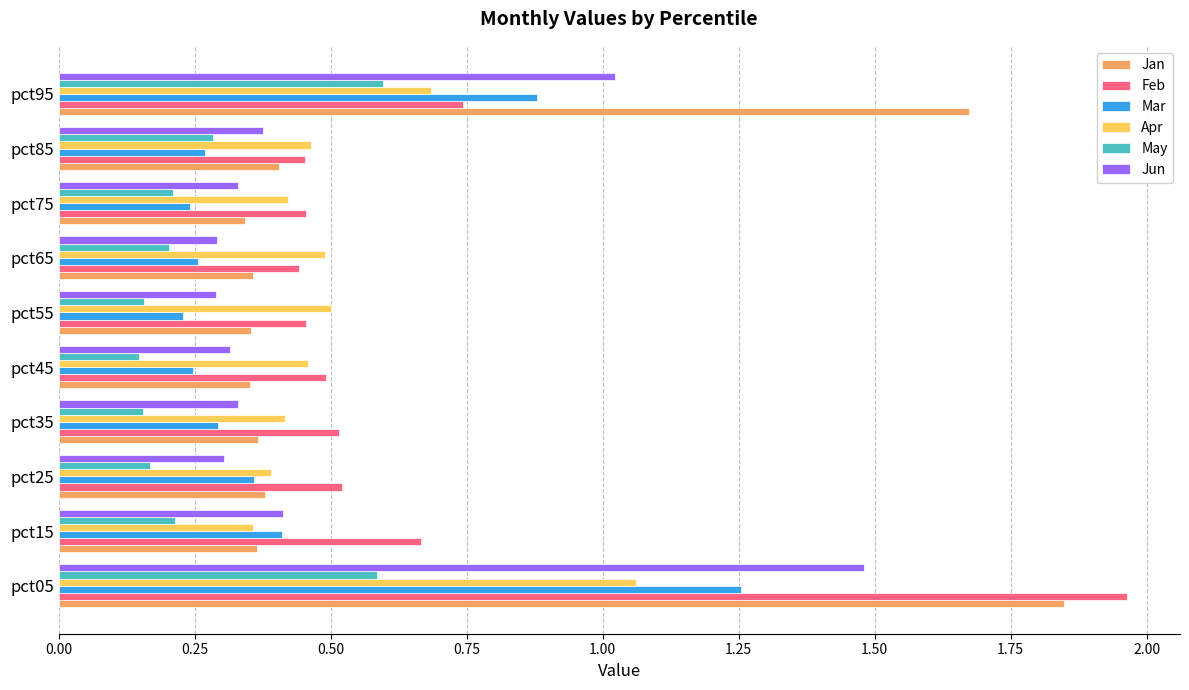

Count the number of categories in the chart.

10